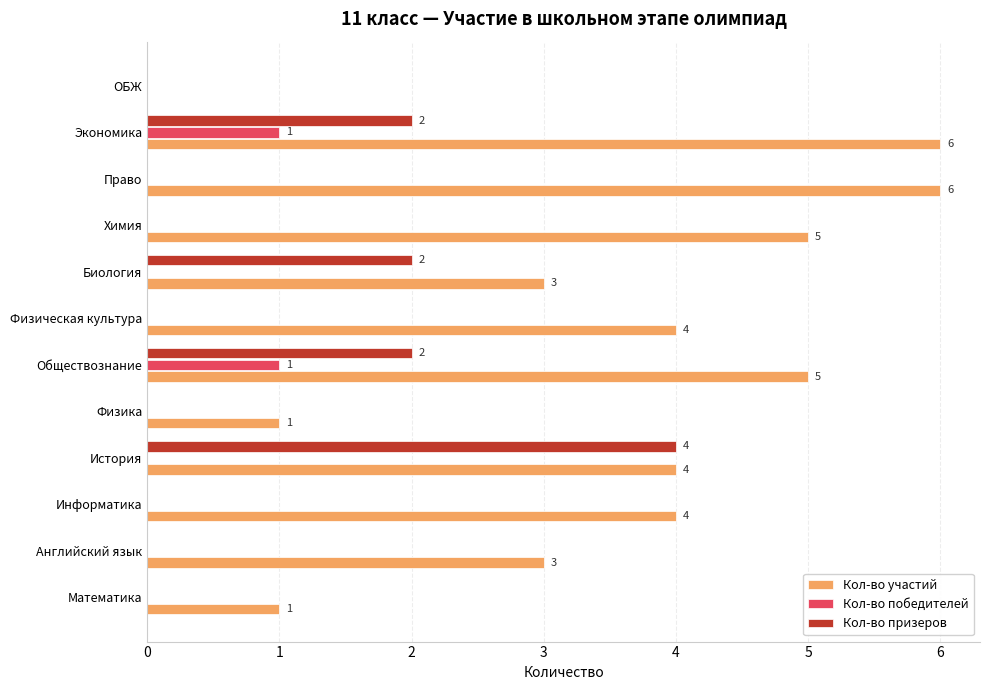

True or false: Кол-во участий has a value of 2 at Обществознание.

False